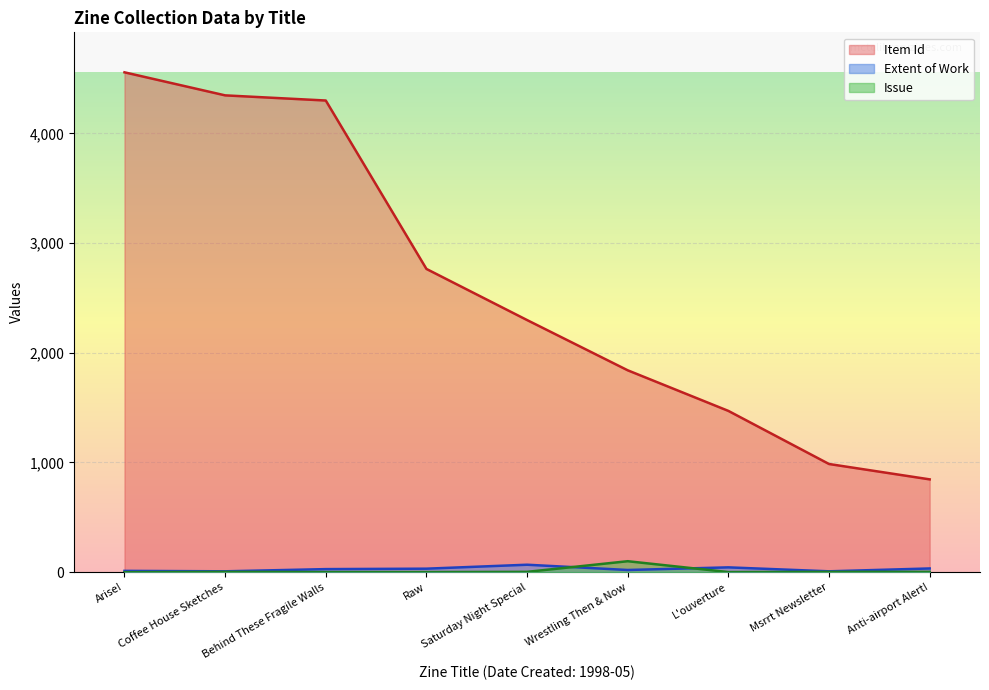

True or false: Issue has more than 1 points higher than both neighbors.

True